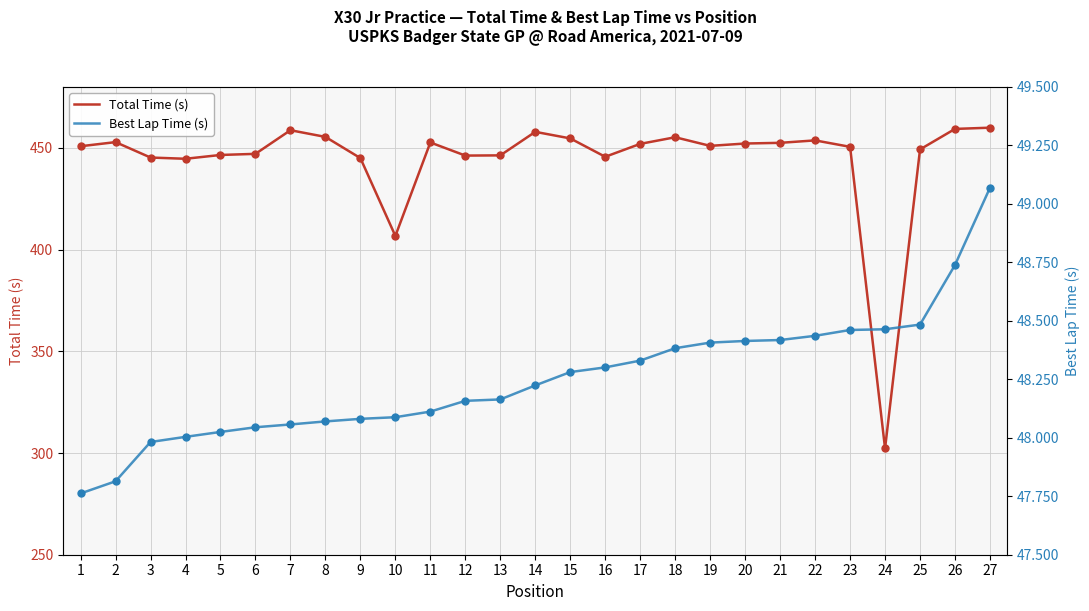

At how many categories does at least one series exceed 448?

17